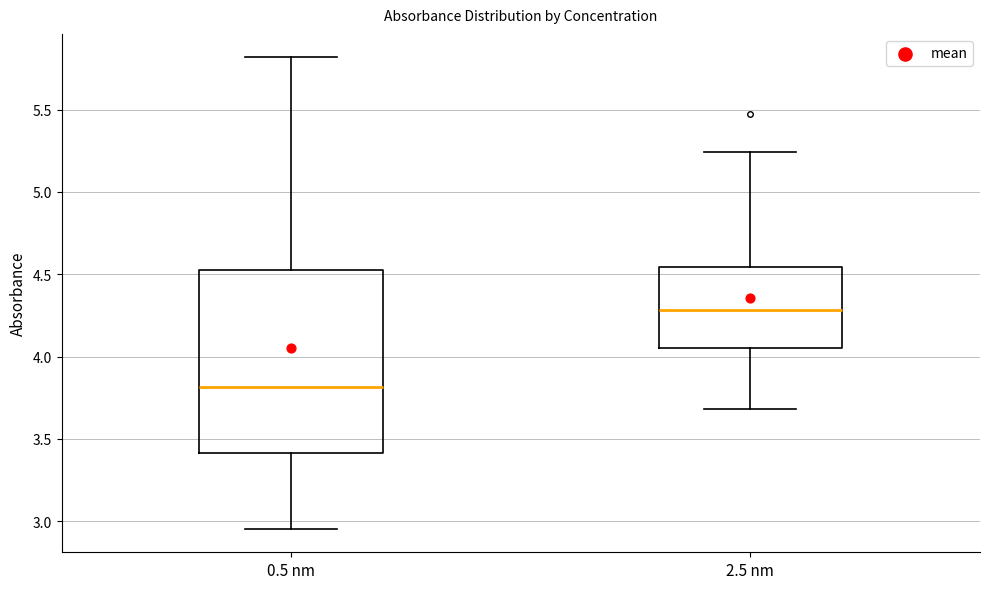

Reading left to right, read every box against the y-axis: the position of its median line, the range the box covers, and the ends of its whiskers. The values are not printed on the chart, so give them approximately, as read against the axis.

0.5 nm: median 3.80, box 3.40 to 4.55, whiskers 2.95 to 5.80
2.5 nm: median 4.30, box 4.05 to 4.55, whiskers 3.70 to 5.25